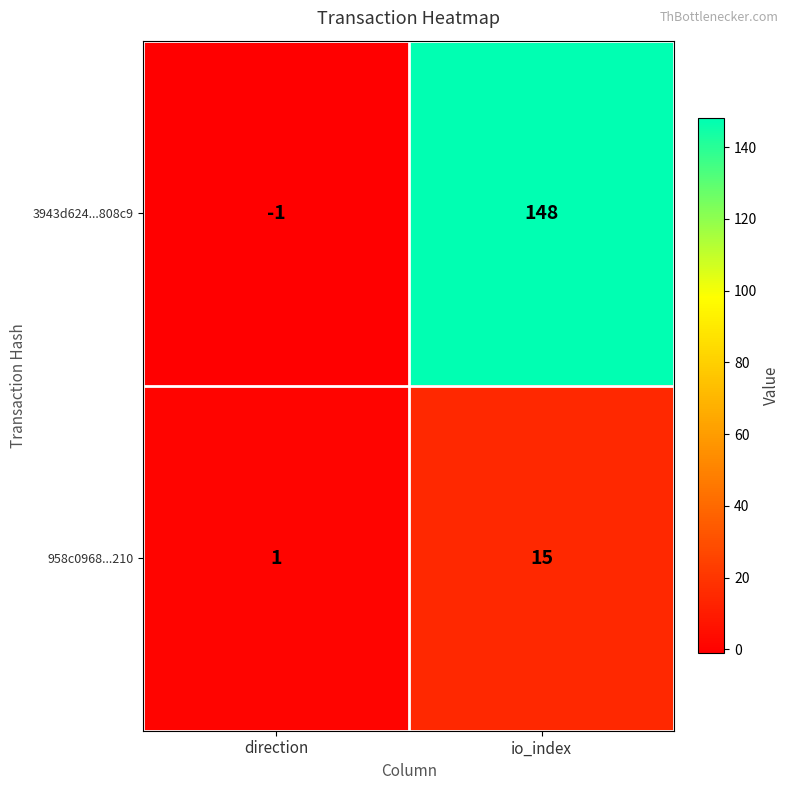

Reading right to left, extract all data points from this chart.

3943d624...808c9: 148	-1
958c0968...210: 15	1